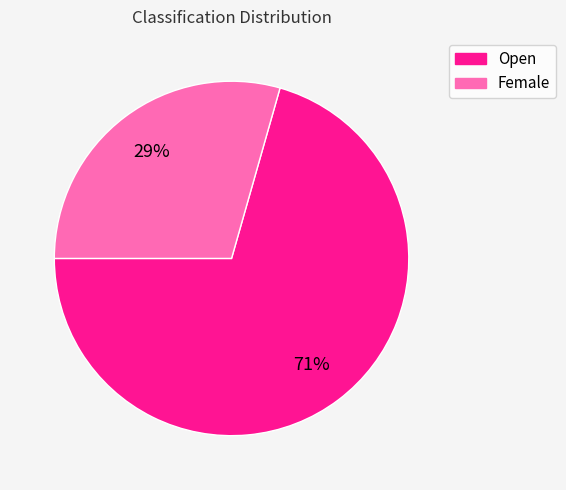

Approximately how many times larger is the value at Open compared to Female?

2.4